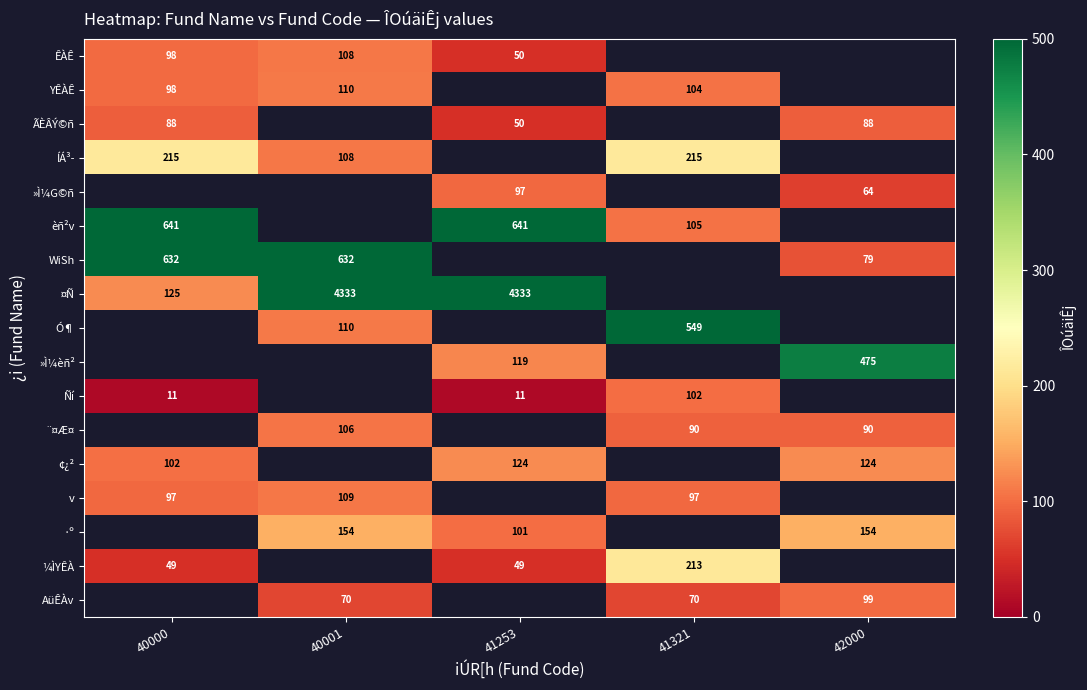

True or false: ¤Ñ has a value of 5963.8 at 40001.

False